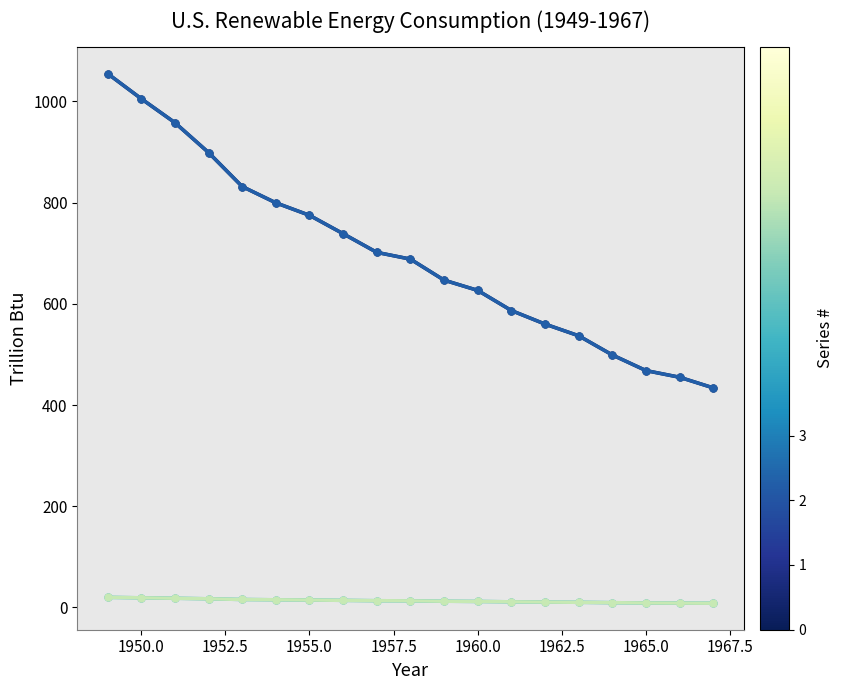

Does the chart have visible grid lines?

No